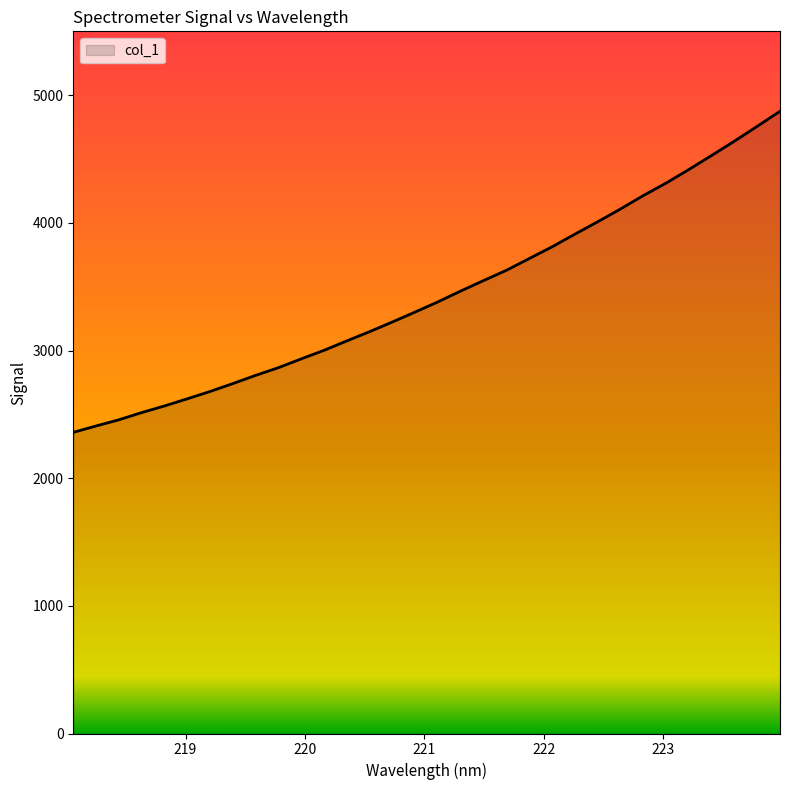

Does the chart display data point markers on the line(s)?

No